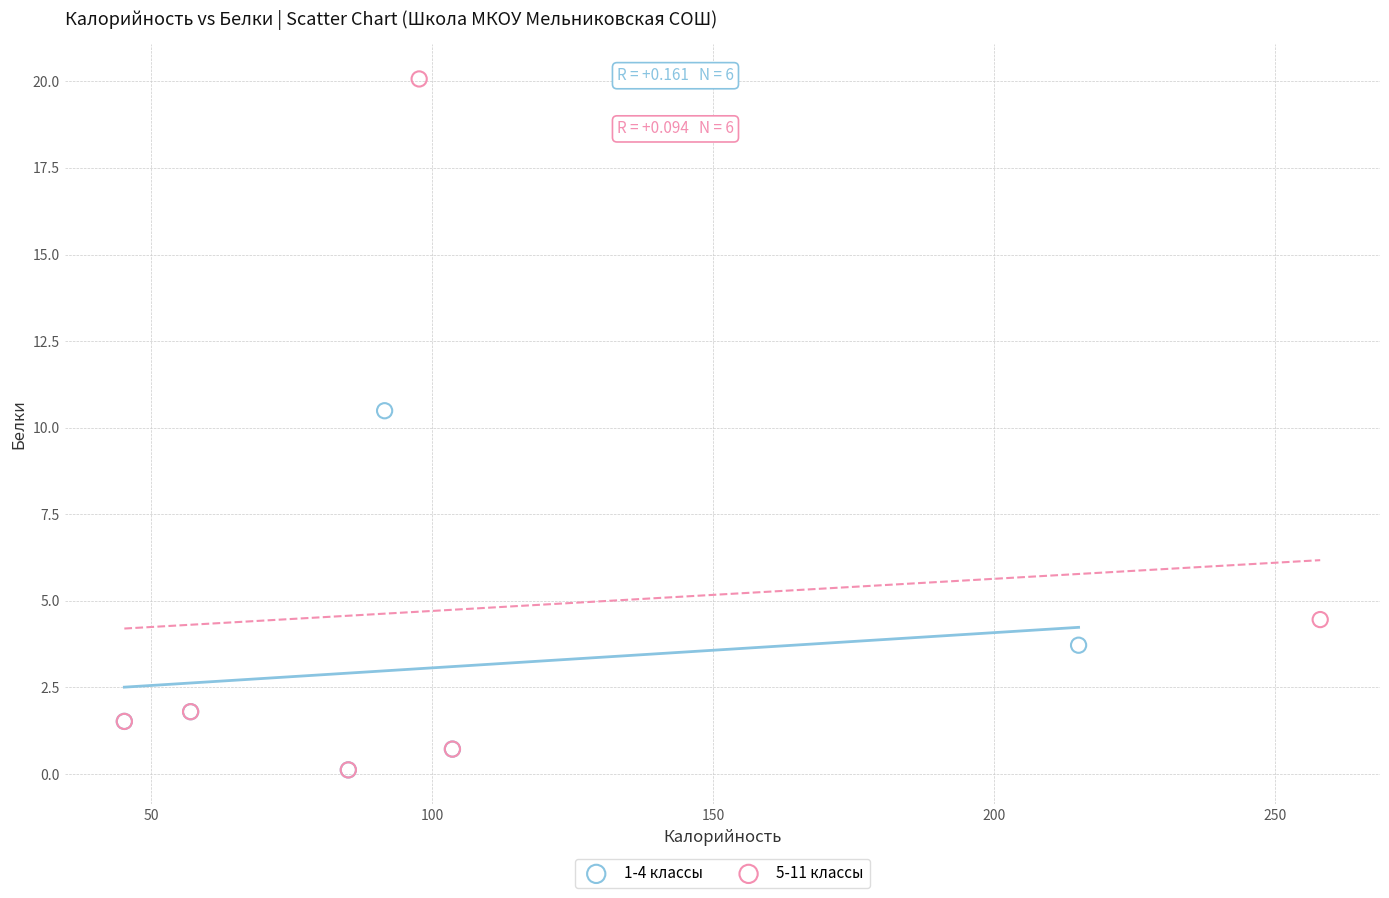

What are all the series names shown in the legend?

1-4 классы, 5-11 классы